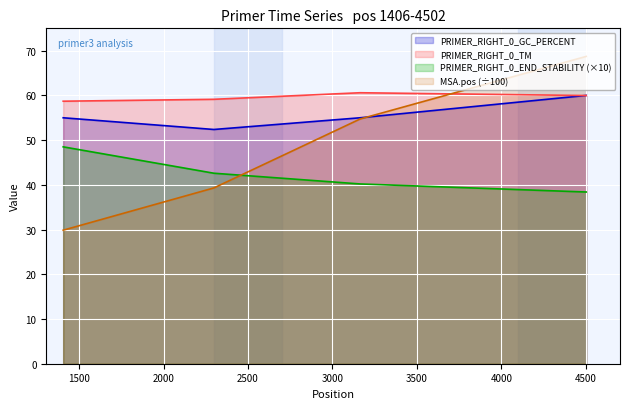

True or false: PRIMER_RIGHT_0_TM has a value of 60.0 at 4502.

True